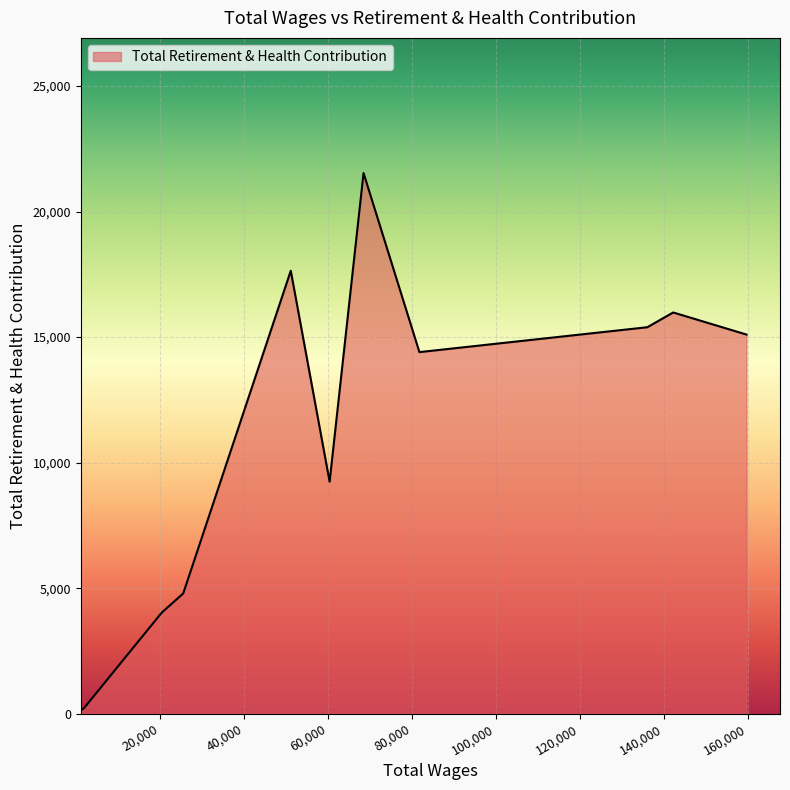

What is the difference between the maximum and minimum values?

21374